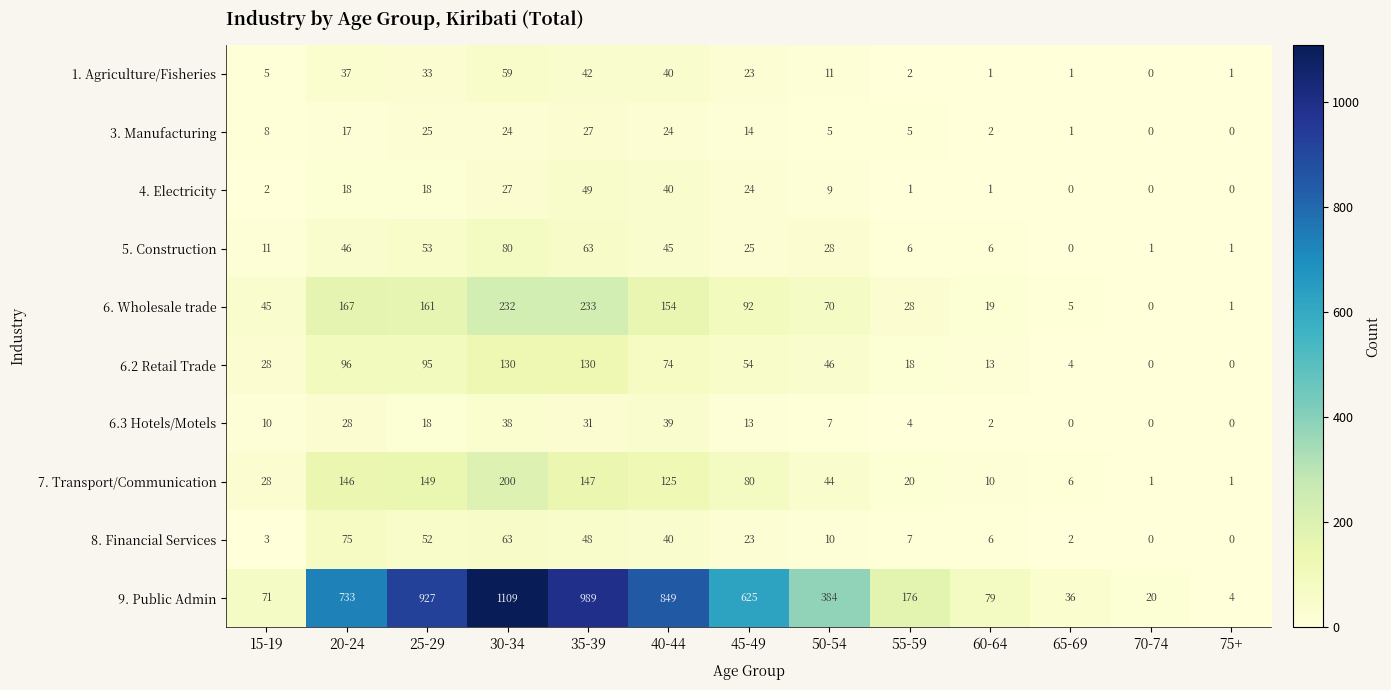

At which label does 1. Agriculture/Fisheries first exceed 11?

20-24